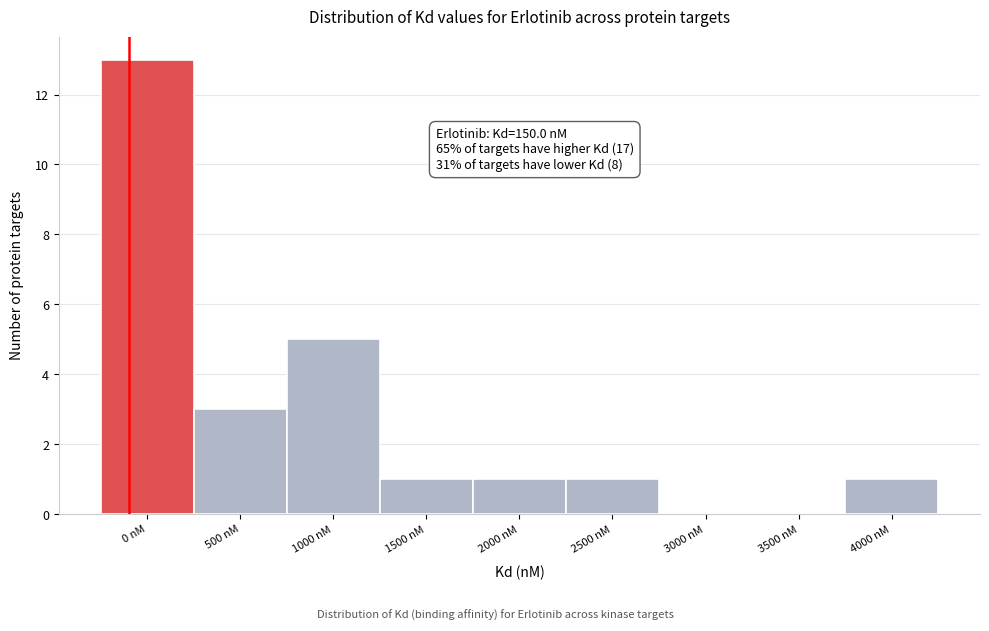

Reading left to right, list all the values displayed in this chart.

0 nM=13	500 nM=3	1000 nM=5	1500 nM=1	2000 nM=1	2500 nM=1	3000 nM=0	3500 nM=0	4000 nM=1